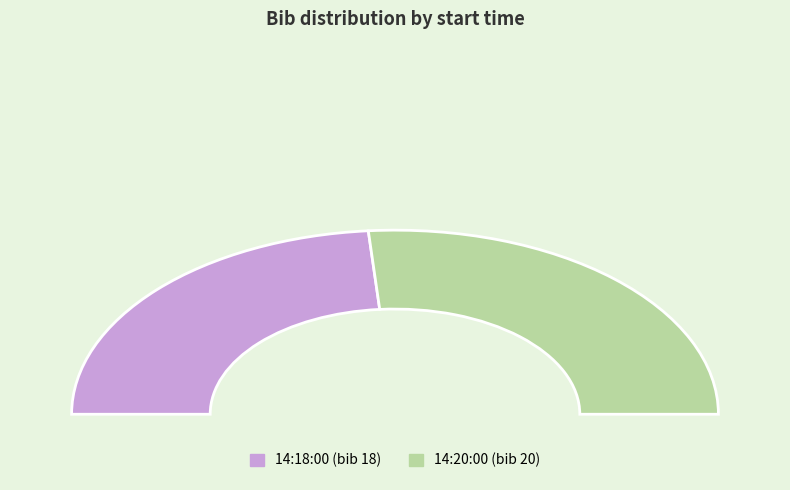

Is 14:20:00 the majority of the pie?

No